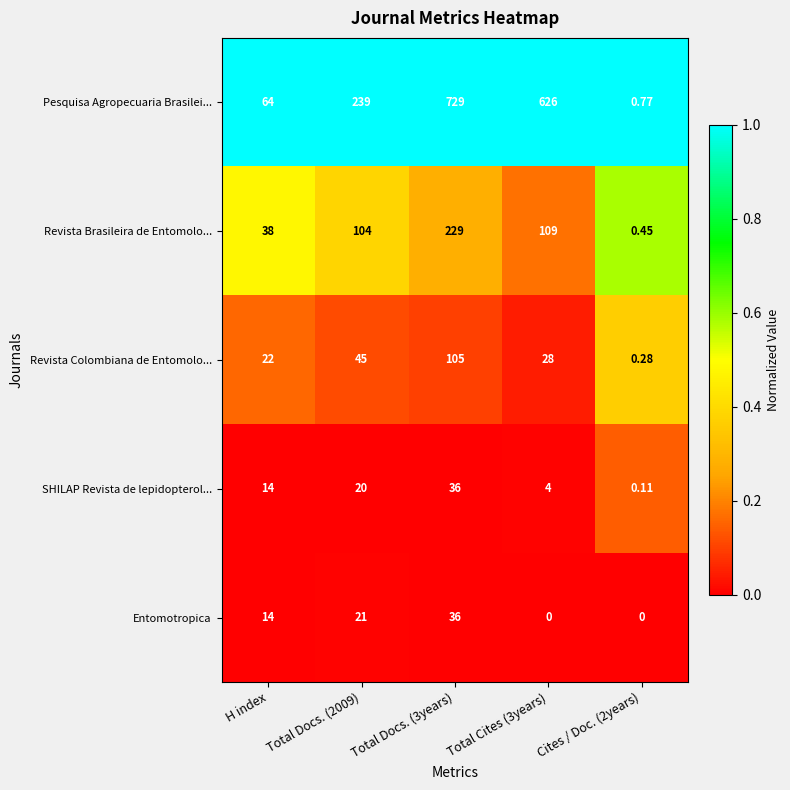

At Total Docs. (2009), list the series in order from smallest to largest.

SHILAP Revista de lepidopterol..., Entomotropica, Revista Colombiana de Entomolo..., Revista Brasileira de Entomolo..., Pesquisa Agropecuaria Brasilei...